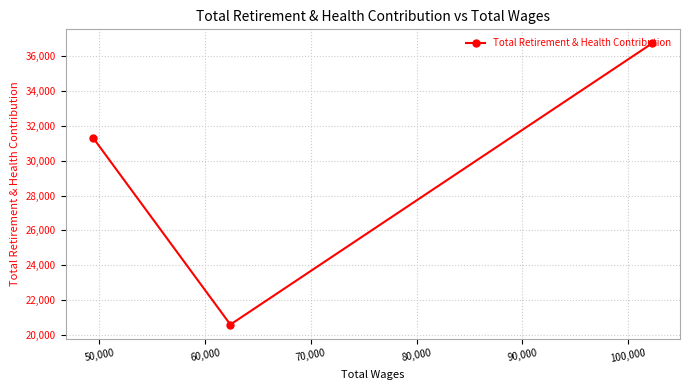

What is the greatest value displayed?

36748